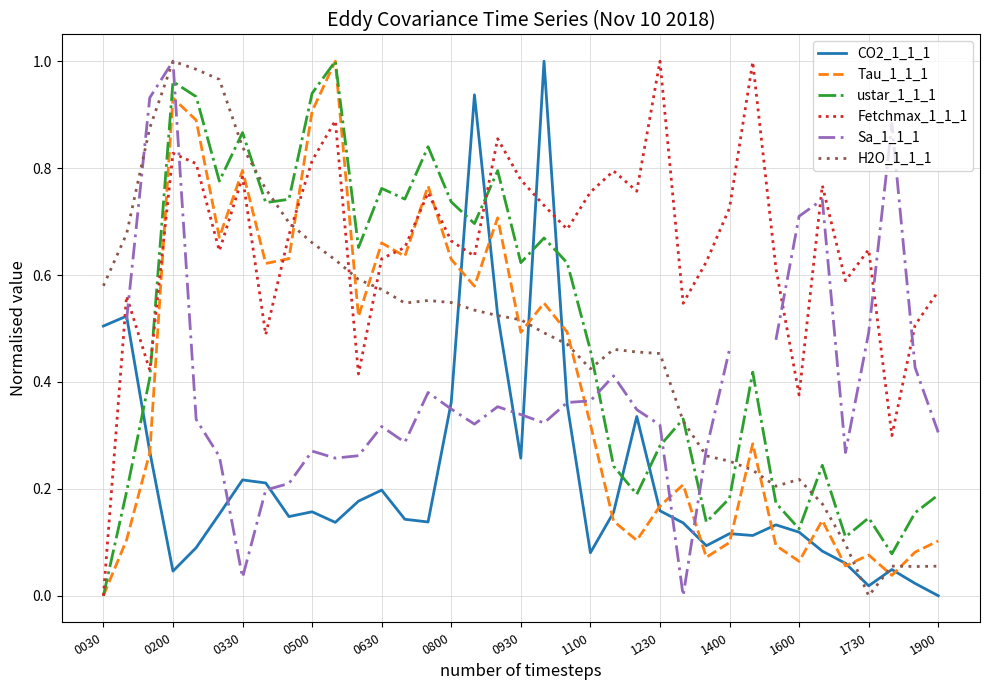

Which series has the largest range (max minus min)?

CO2_1_1_1